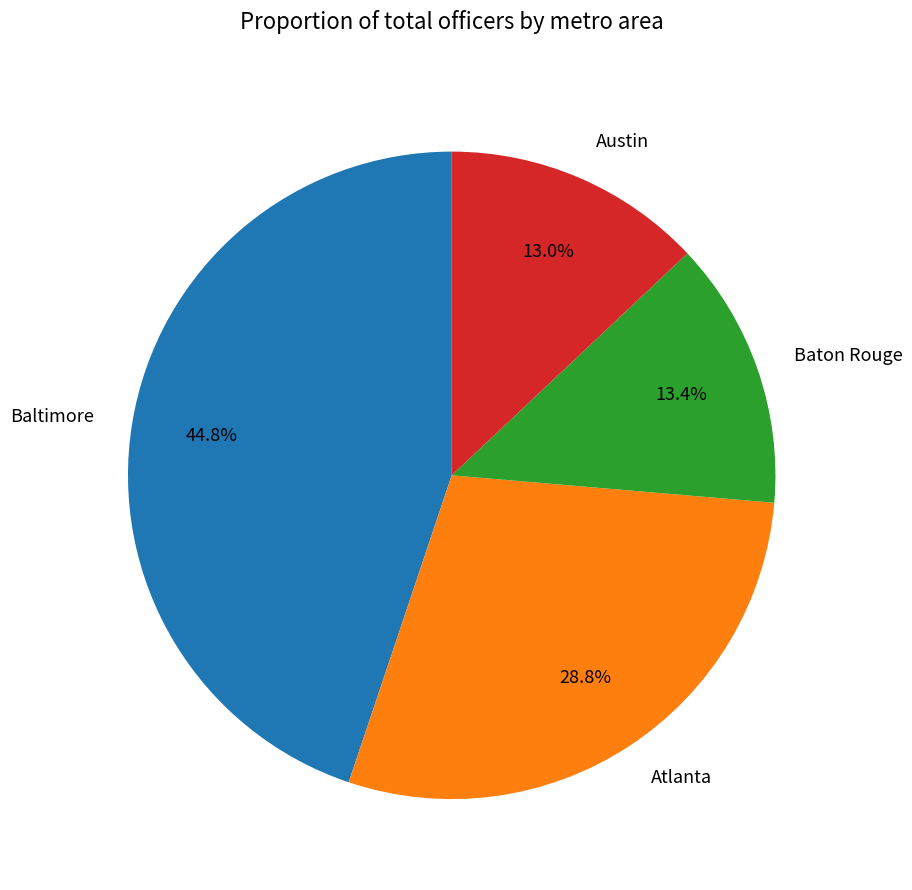

Which has a higher value, Baton Rouge or Baltimore?

Baltimore